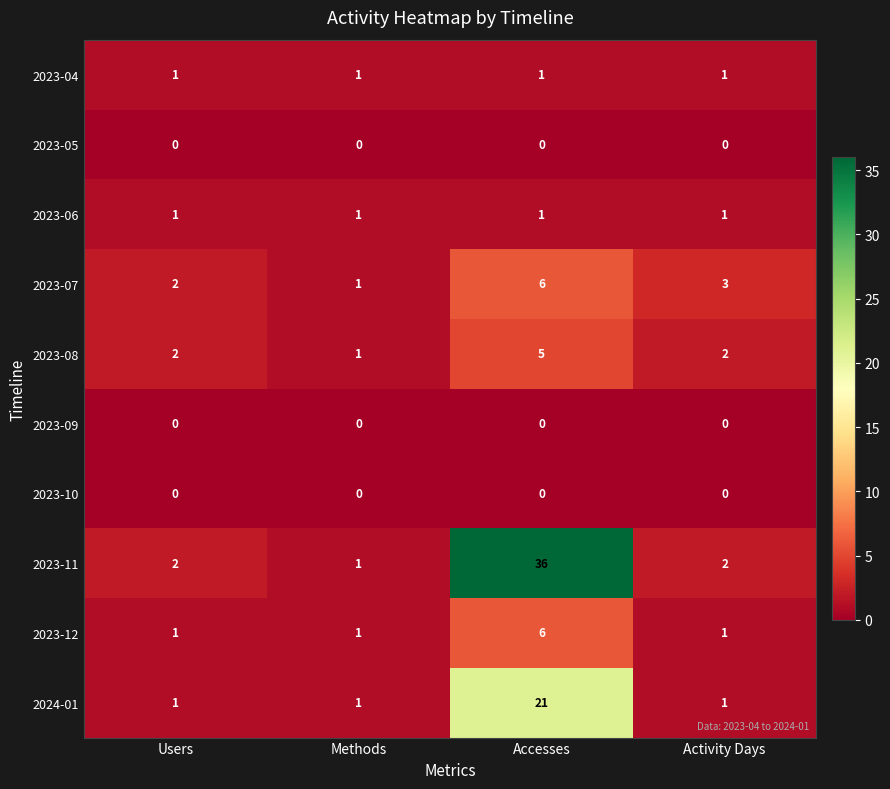

At which category does the chart reach its peak across all series?

Accesses